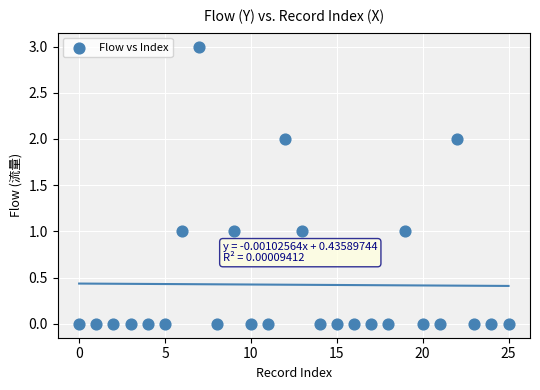

What is the range of Y values (max minus min)?

3